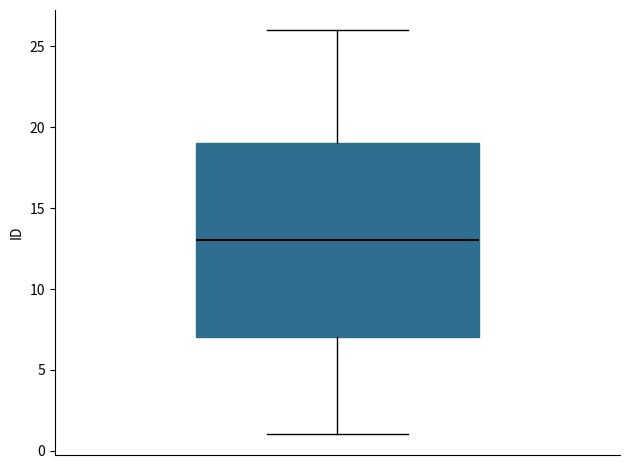

Read this box plot against the y-axis: the position of the median line, the range covered by the box, and the ends of both whiskers. The values are not printed on the chart, so give them approximately, as read against the axis.

median 13, box 7 to 19, whiskers 1 to 26